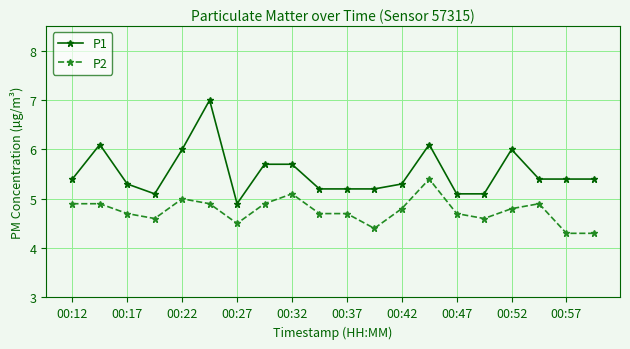

Reading left to right, transcribe all the data shown in this chart.

P1: 5.4	6.1	5.3	5.1	6.0	7.0	4.9	5.7	5.7	5.2	5.2	5.2	5.3	6.1	5.1	5.1	6.0	5.4	5.4	5.4
P2: 4.9	4.9	4.7	4.6	5.0	4.9	4.5	4.9	5.1	4.7	4.7	4.4	4.8	5.4	4.7	4.6	4.8	4.9	4.3	4.3